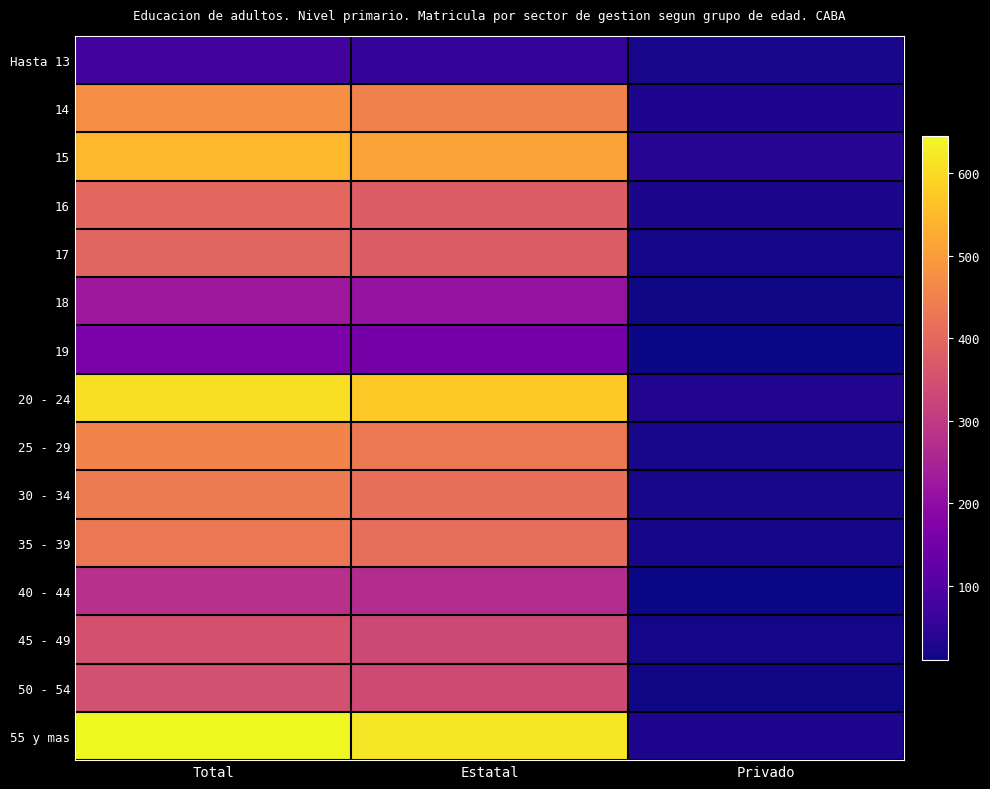

Reading left to right, transcribe all the data shown in this chart.

Hasta 13: Total=75	Estatal=53	Privado=22
14: Total=478	Estatal=450	Privado=28
15: Total=548	Estatal=509	Privado=39
16: Total=399	Estatal=376	Privado=23
17: Total=394	Estatal=377	Privado=17
18: Total=224	Estatal=211	Privado=13
19: Total=166	Estatal=156	Privado=10
20 - 24: Total=606	Estatal=575	Privado=31
25 - 29: Total=455	Estatal=434	Privado=21
30 - 34: Total=437	Estatal=416	Privado=21
35 - 39: Total=431	Estatal=413	Privado=18
40 - 44: Total=279	Estatal=269	Privado=10
45 - 49: Total=350	Estatal=334	Privado=16
50 - 54: Total=349	Estatal=336	Privado=13
55 y mas: Total=645	Estatal=618	Privado=27